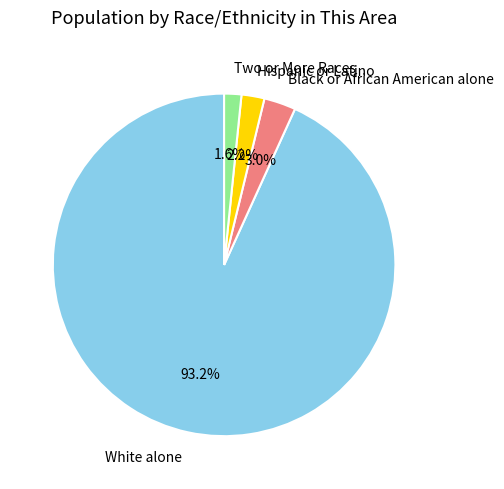

Between White alone and Two or More Races, which is larger?

White alone